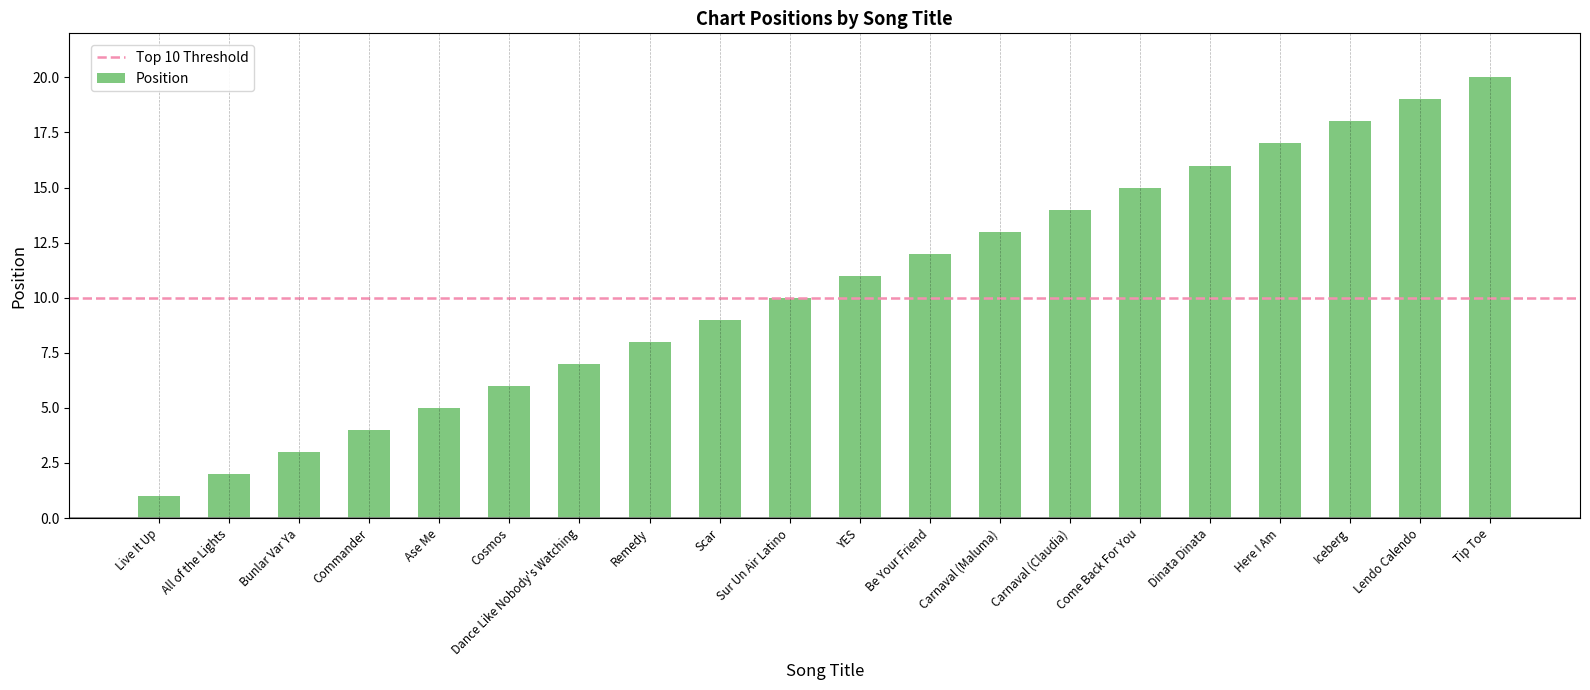

List the labels in order of value, largest first.

Tip Toe, Lendo Calendo, Iceberg, Here I Am, Dinata Dinata, Come Back For You, Carnaval (Claudia), Carnaval (Maluma), Be Your Friend, YES, Sur Un Air Latino, Scar, Remedy, Dance Like Nobody's Watching, Cosmos, Ase Me, Commander, Bunlar Var Ya, All of the Lights, Live It Up